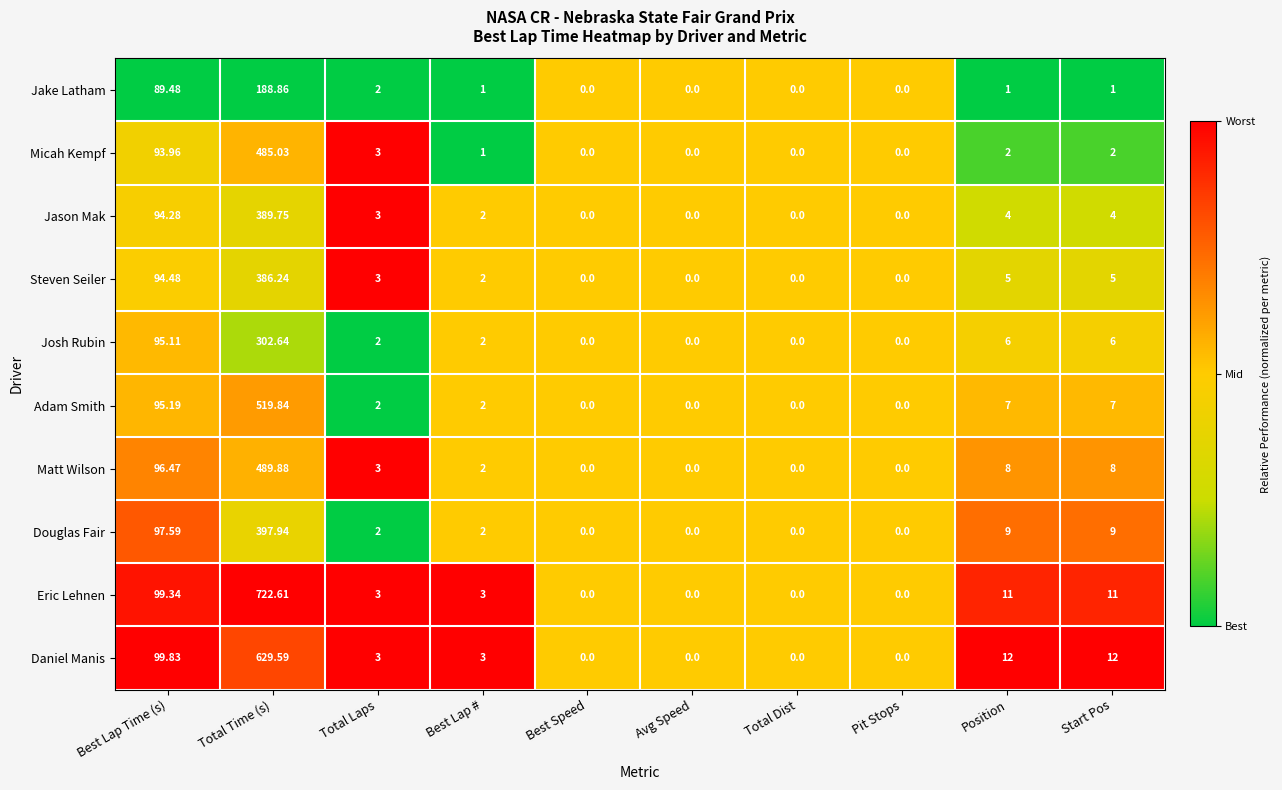

At which category is the sum across all series the highest?

Total Time (s)